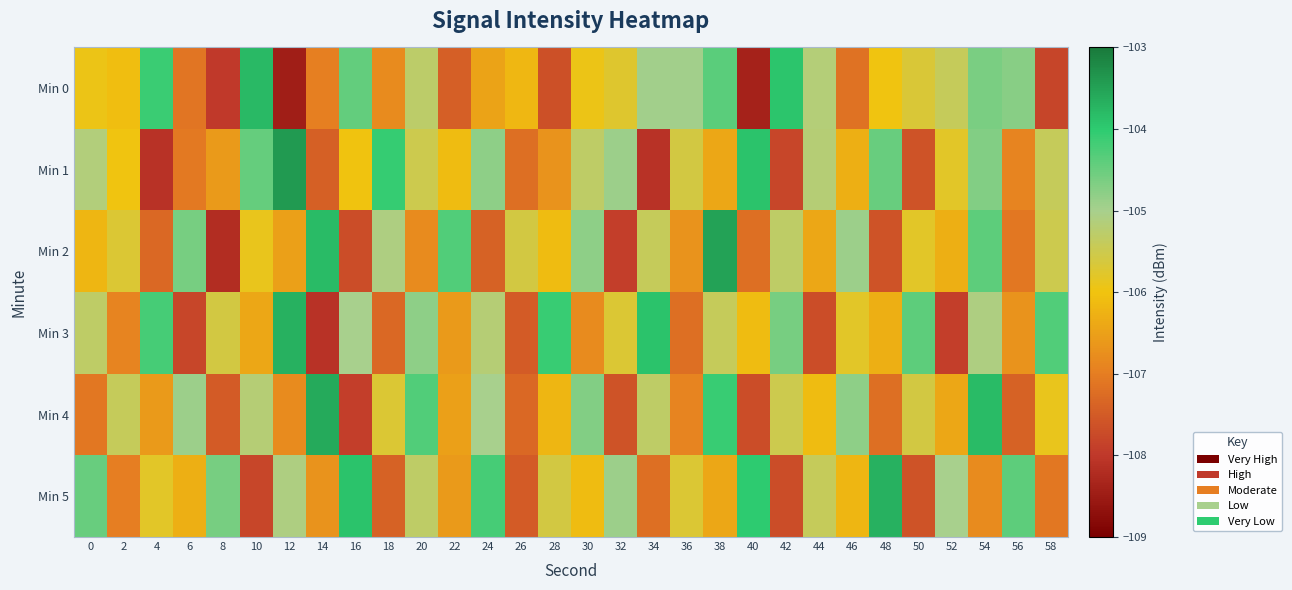

What is the difference between the highest and lowest values at 14?

4.5